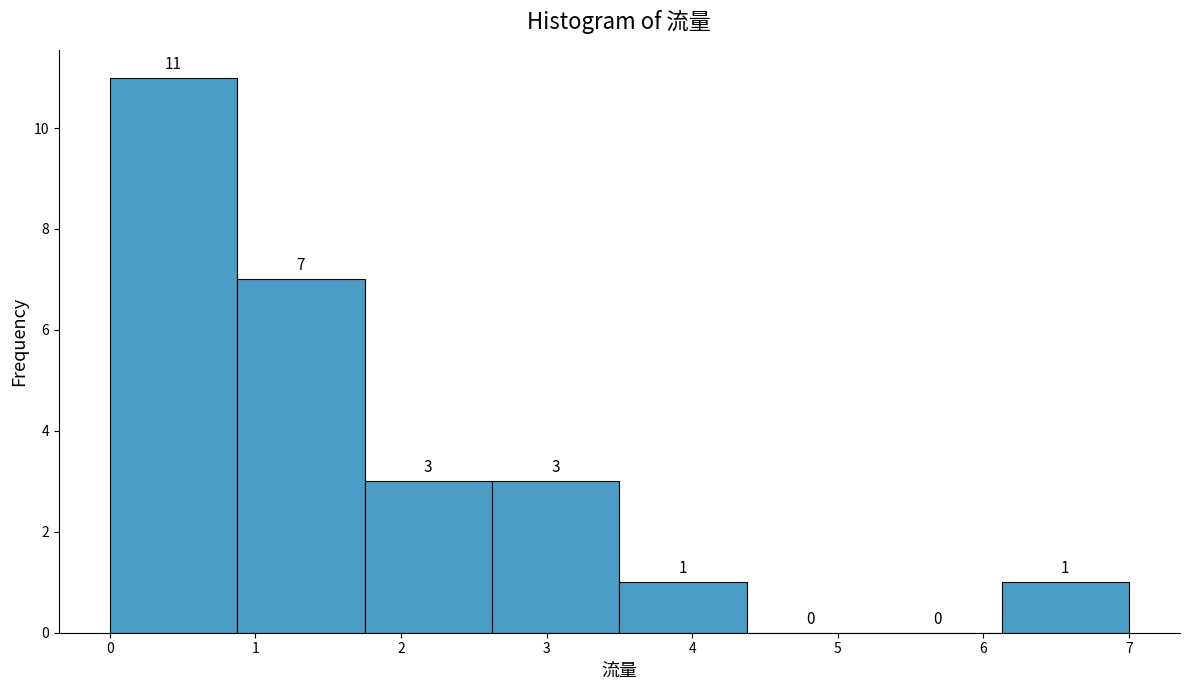

Over which range of the x-axis is the bar tallest?

0.0 to 0.9